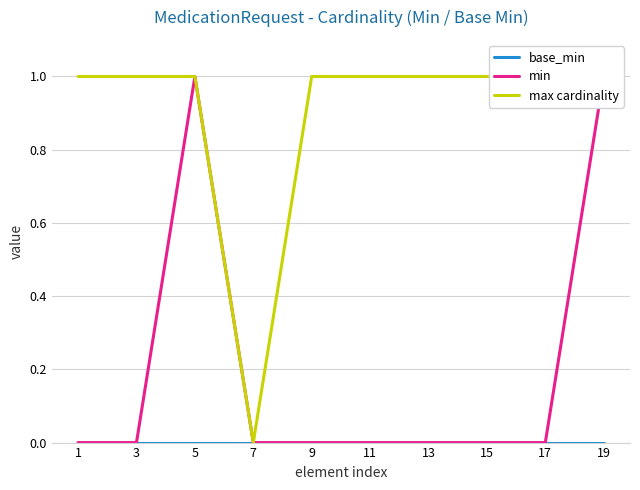

Reading left to right, list all the values displayed in this chart.

base_min: 1=0	3=0	5=0	7=0	9=0	11=0	13=0	15=0	17=0	19=0
min: 1=0	3=0	5=1	7=0	9=0	11=0	13=0	15=0	17=0	19=1
max cardinality: 1=1	3=1	5=1	7=0	9=1	11=1	13=1	15=1	17=1	19=1